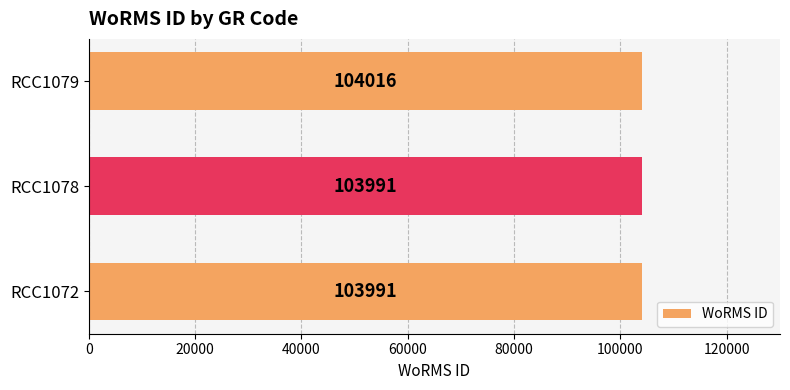

Read the value at RCC1072, to the nearest 10.

103990